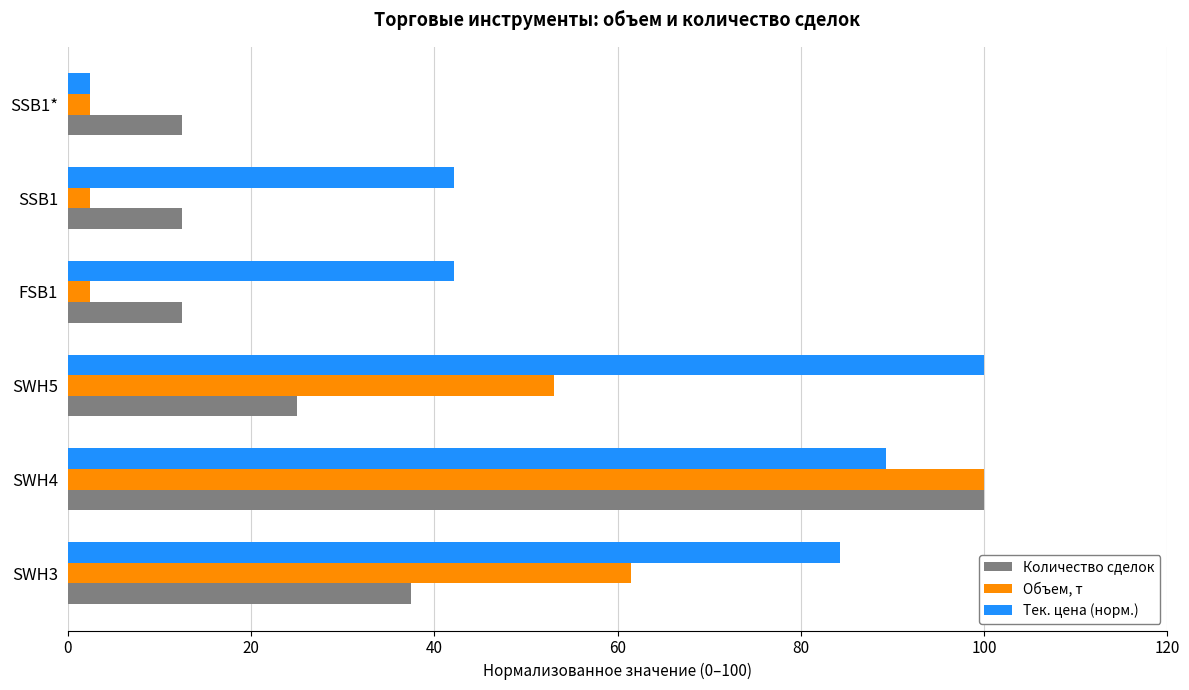

What is the smallest value displayed?

2.4